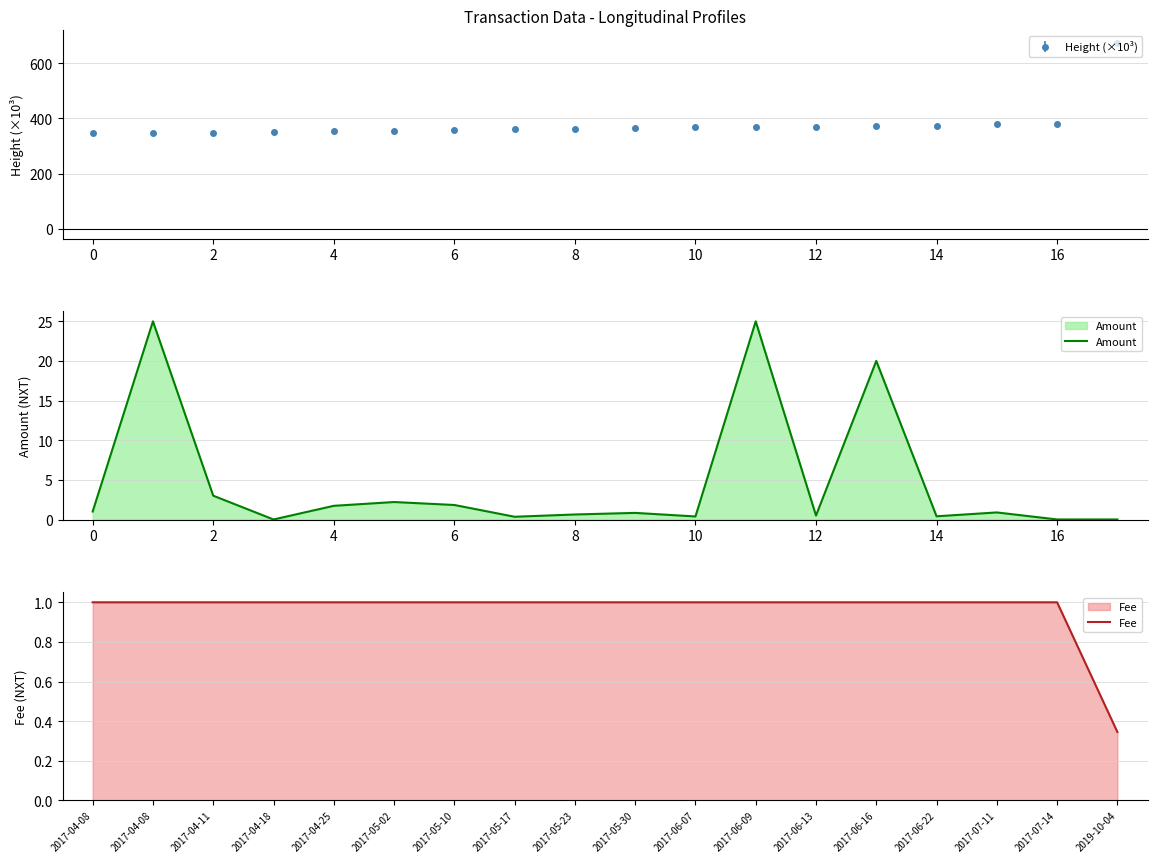

How many lines are shown in the chart?

2